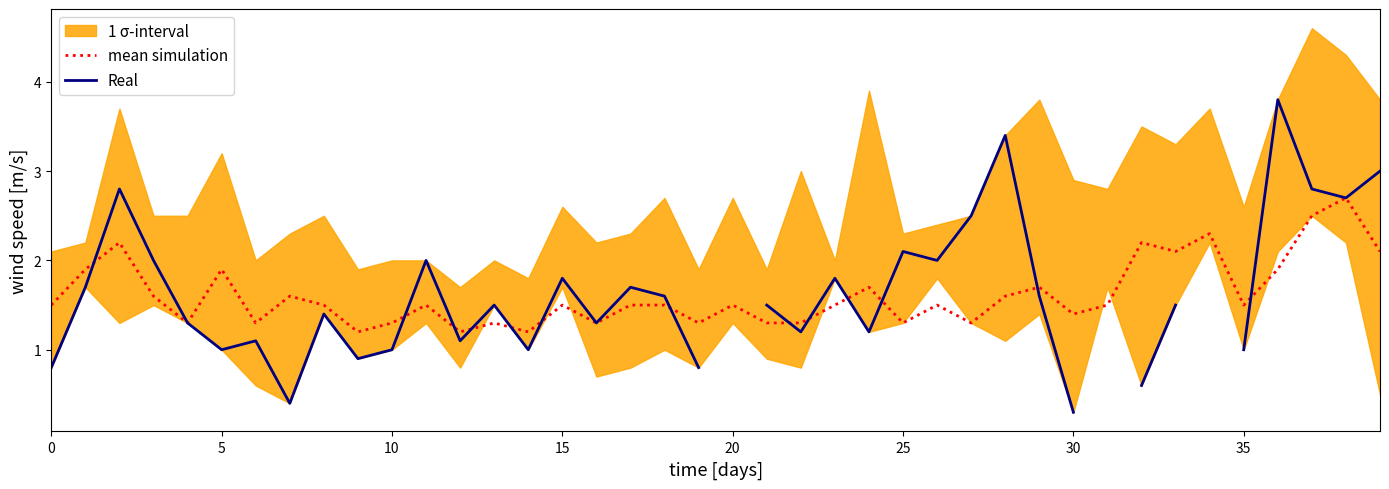

What is the smallest value displayed?

0.3